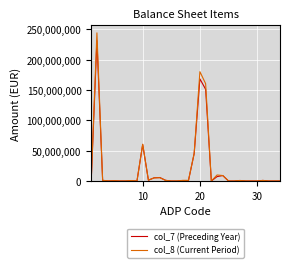

How many lines are shown in the chart?

2